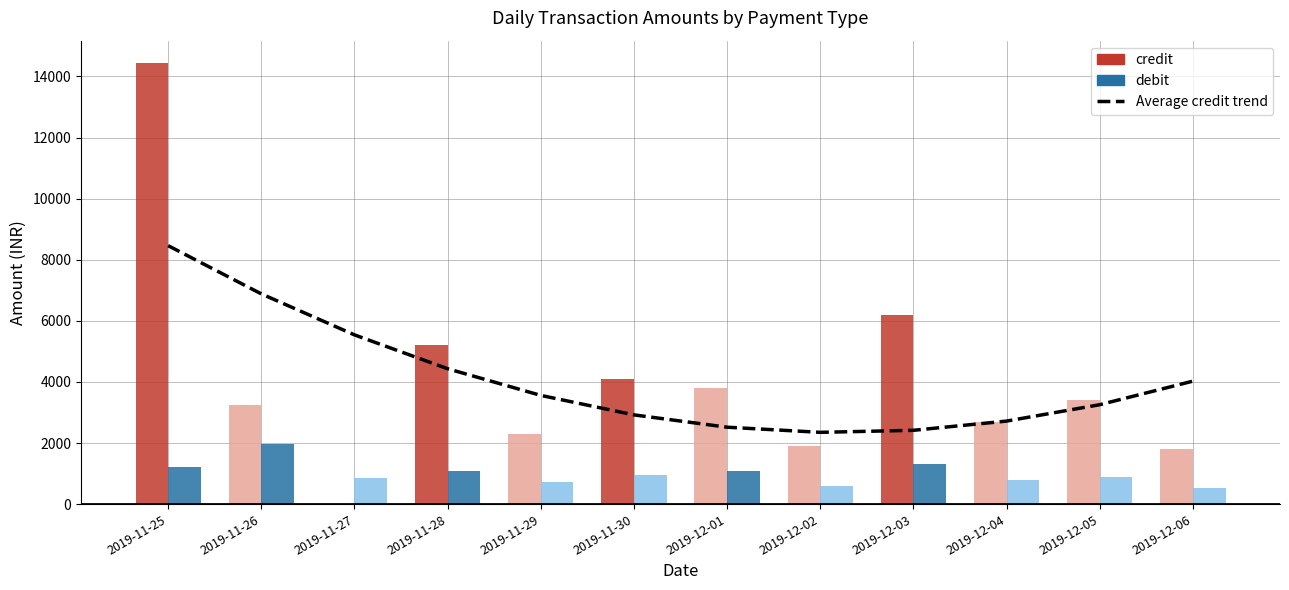

What value does the data have at 2019-11-28?

4433.0